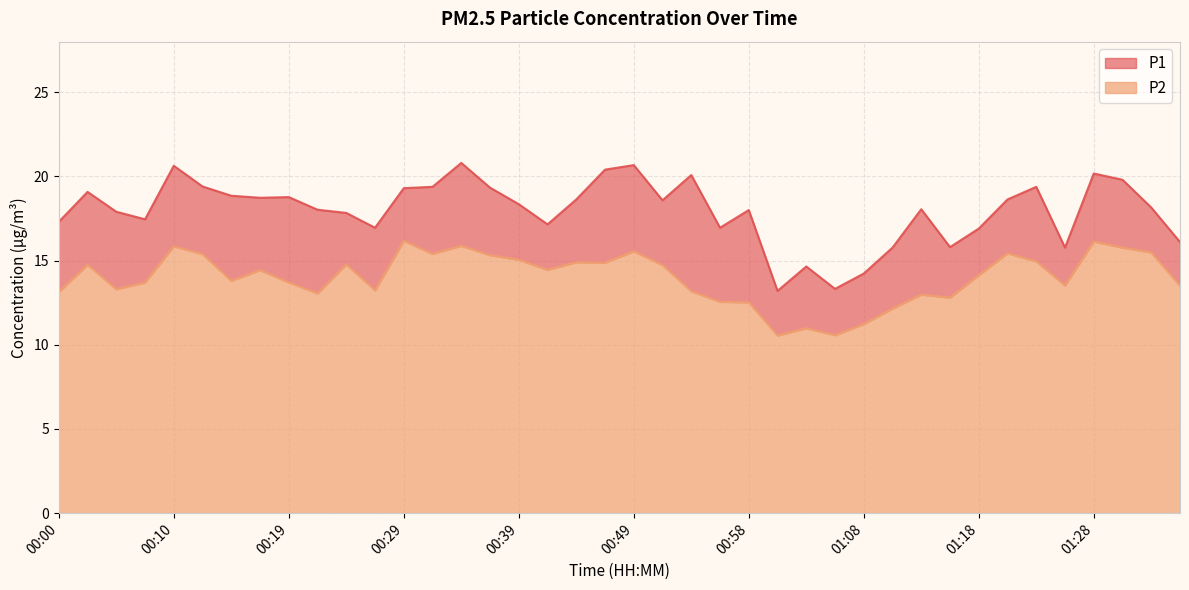

Where is the first local maximum for P2?

00:02